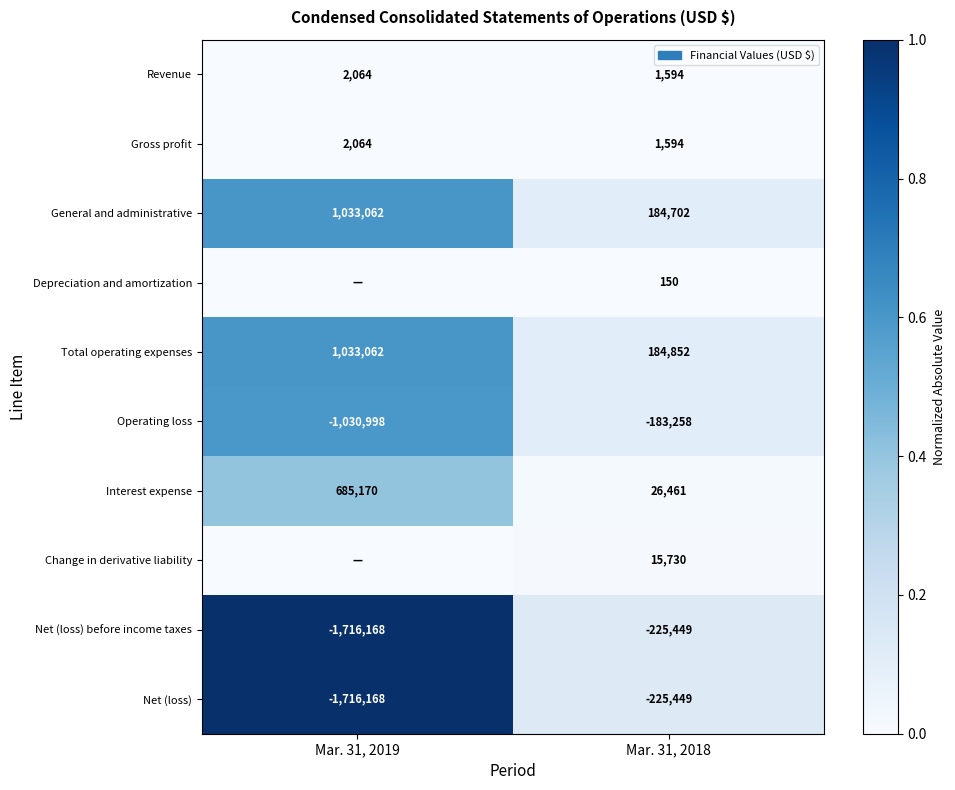

At which category is the sum across all series the highest?

Mar. 31, 2019